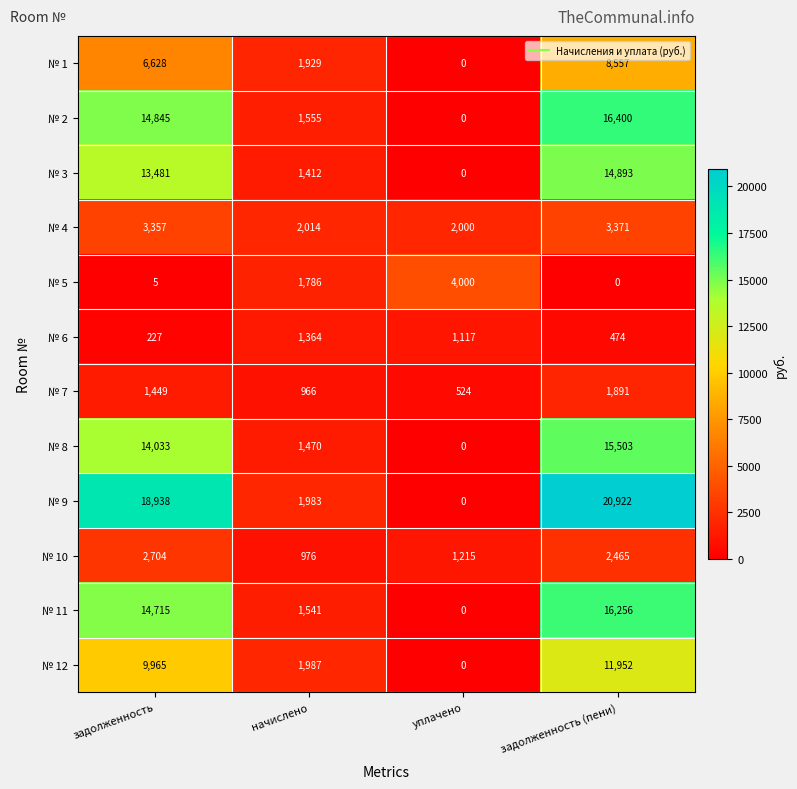

What is the spread (max minus min) of values at задолженность (пени)?

20922